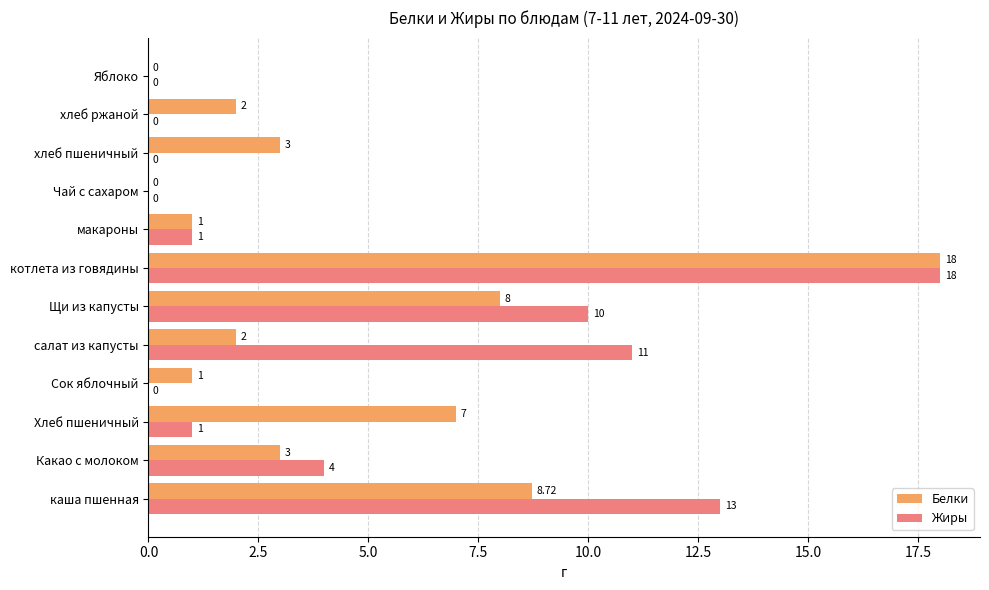

What is the sum of all Жиры values?

58.0